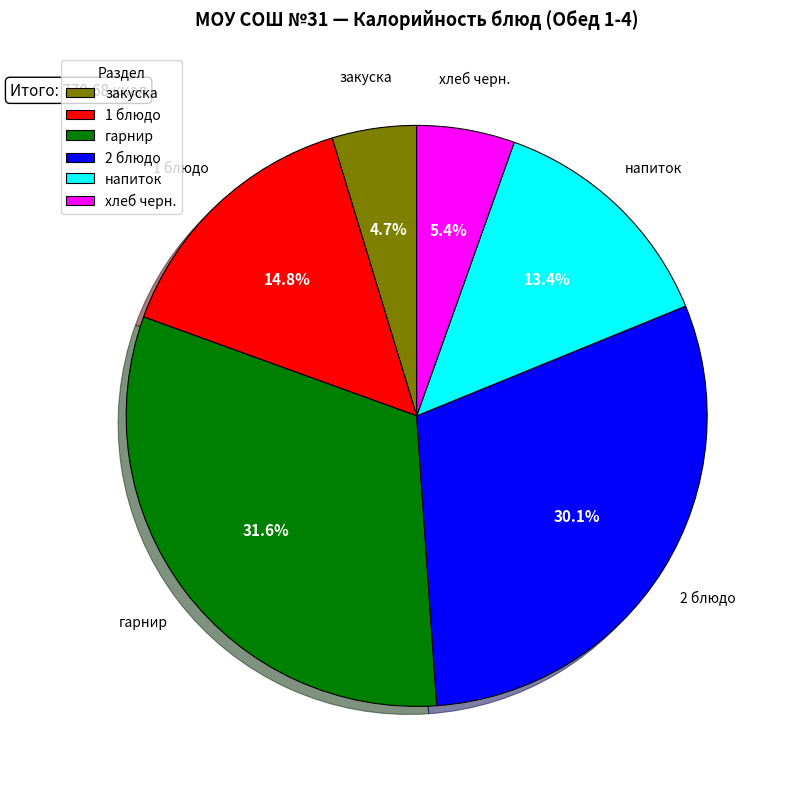

To the nearest percent, what portion does хлеб черн. represent?

5%